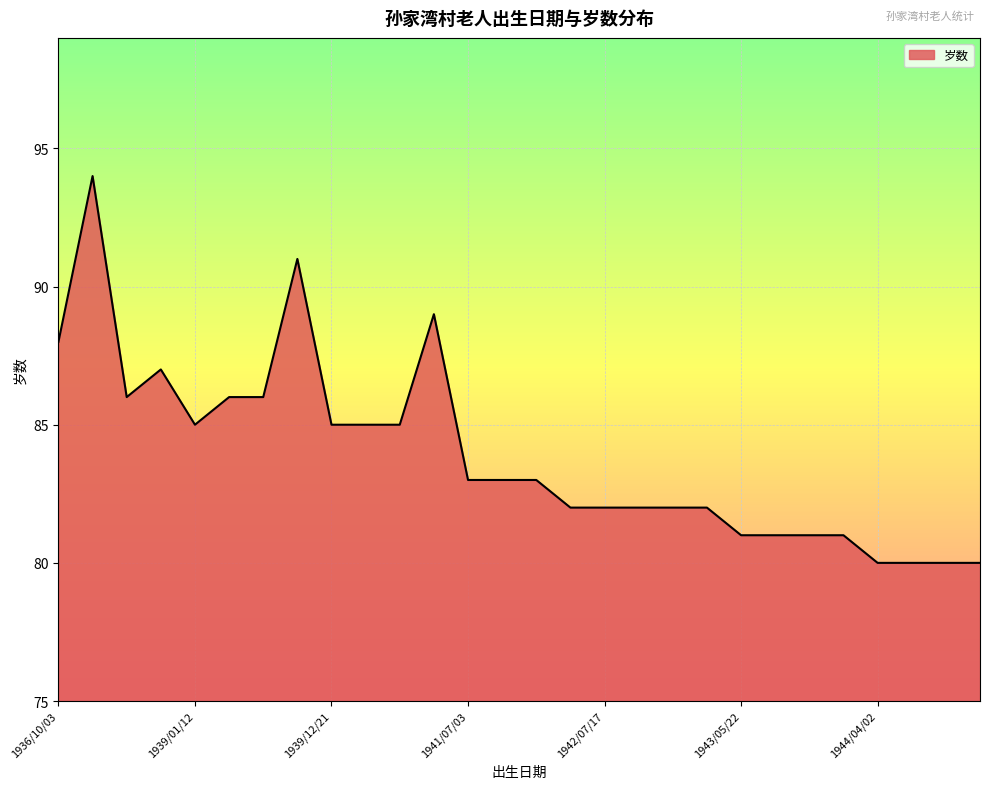

What is the difference between the maximum and minimum values?

14